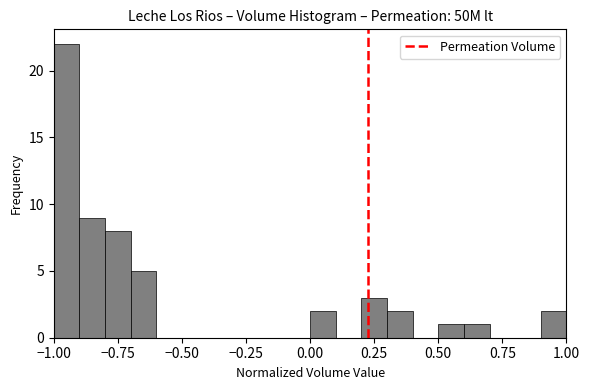

Around what value on the x-axis is the tallest bar? Give the approximate position of its centre, as read against the axis.

-0.95